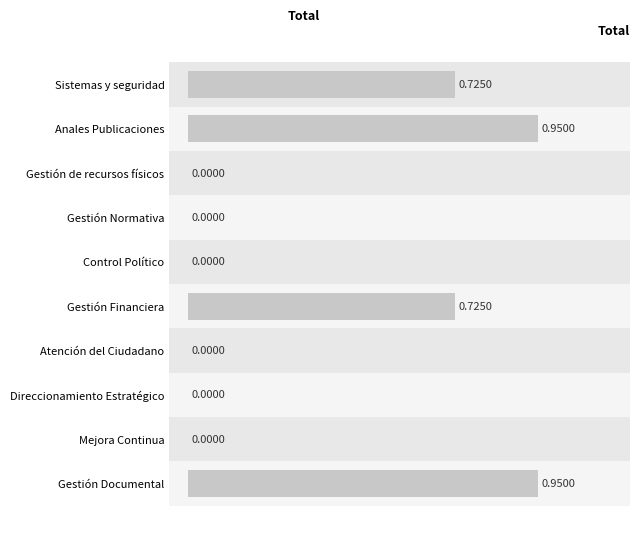

Are the bars horizontal?

Yes